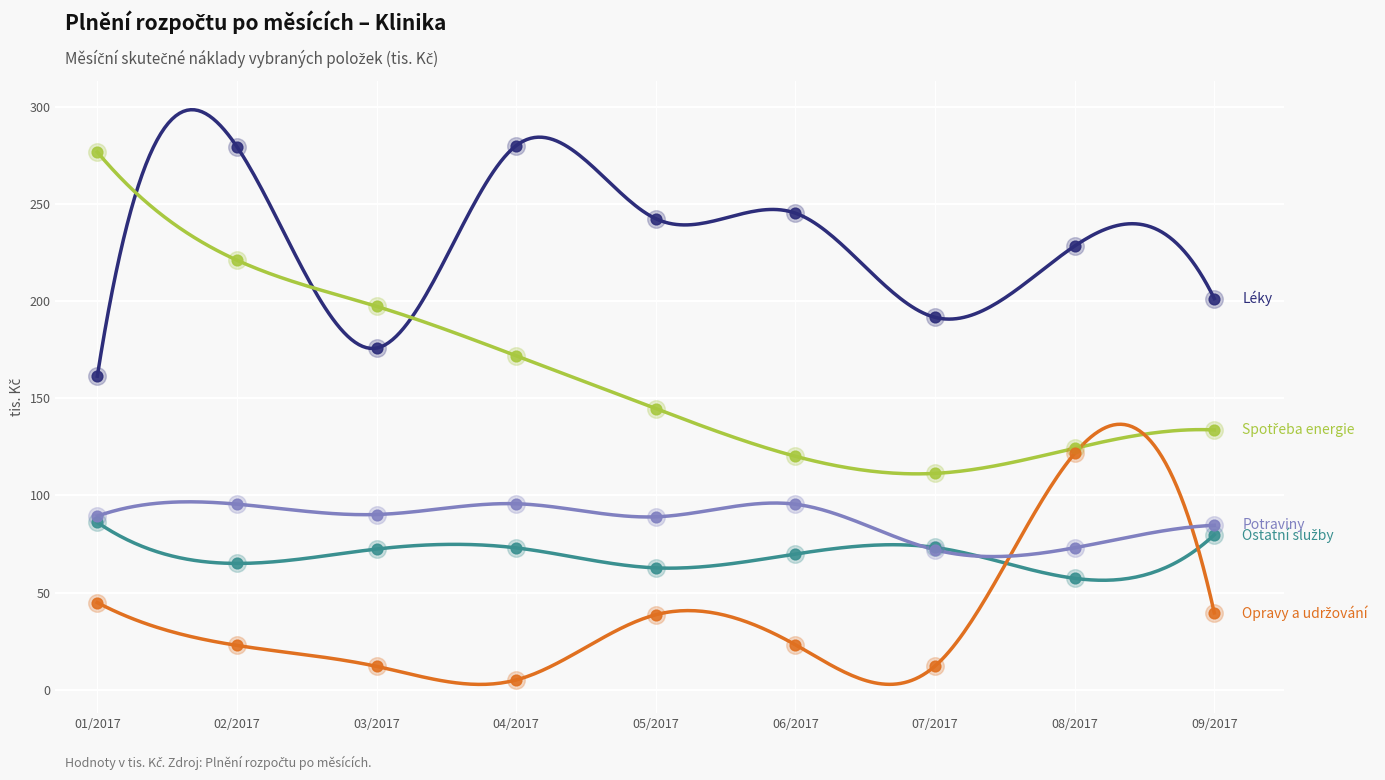

Which series reaches the maximum Y coordinate?

Léky